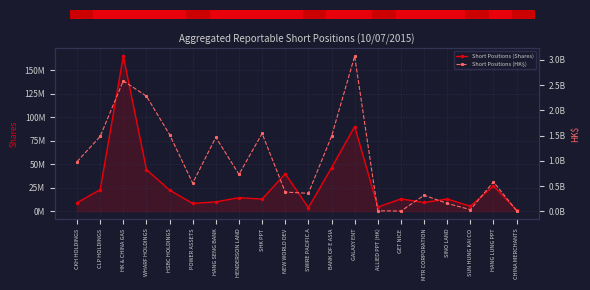

What is the spread (max minus min) of values at SHK PPT?

1528932525